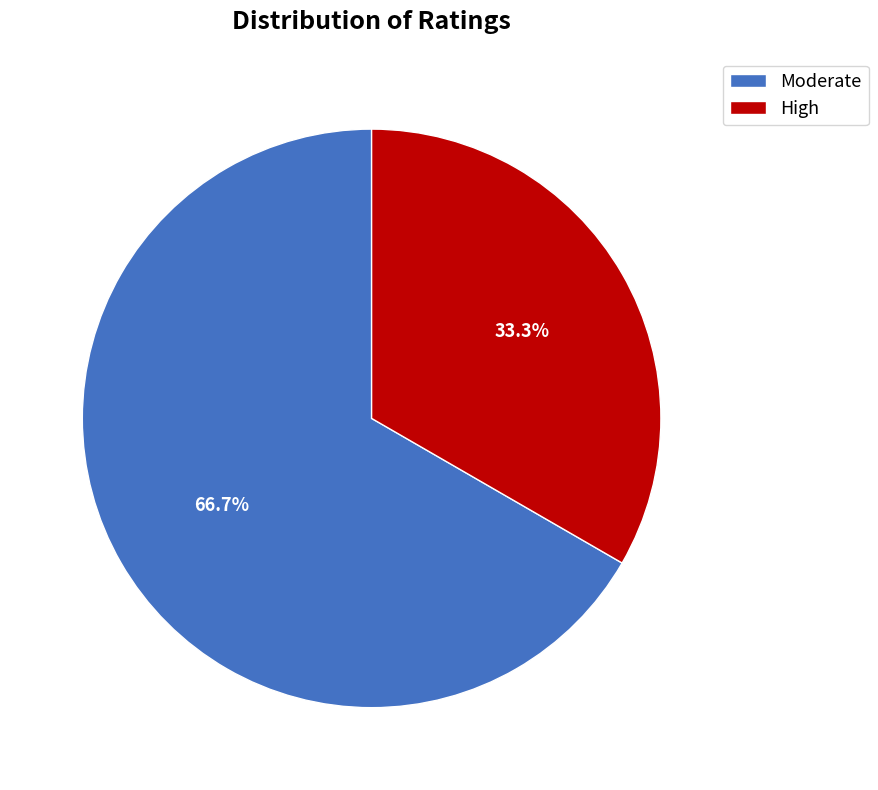

Which category has the smallest portion of the pie?

High